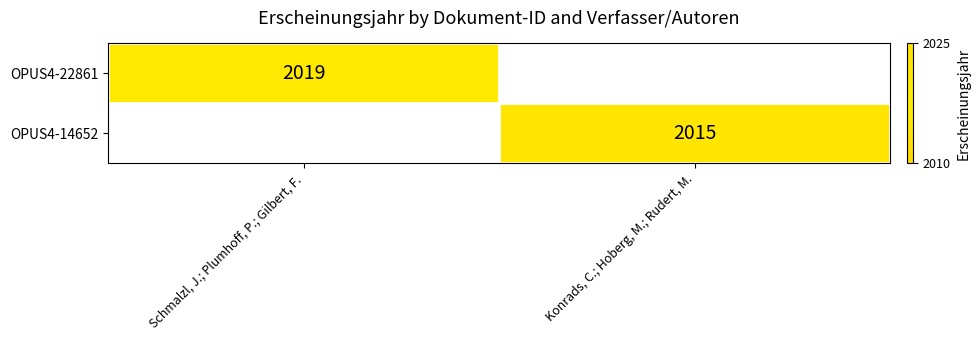

The OPUS4-22861 series shows 2019 at Schmalzl, J.; Plumhoff, P.; Gilbert, F.. True or false?

True